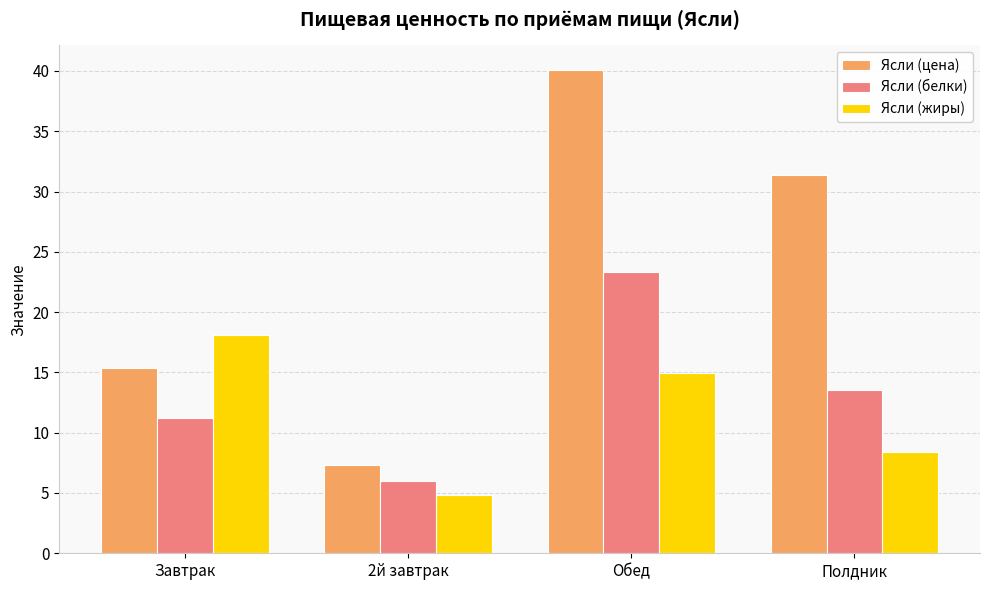

What is the total value across all series at 2й завтрак?

18.1